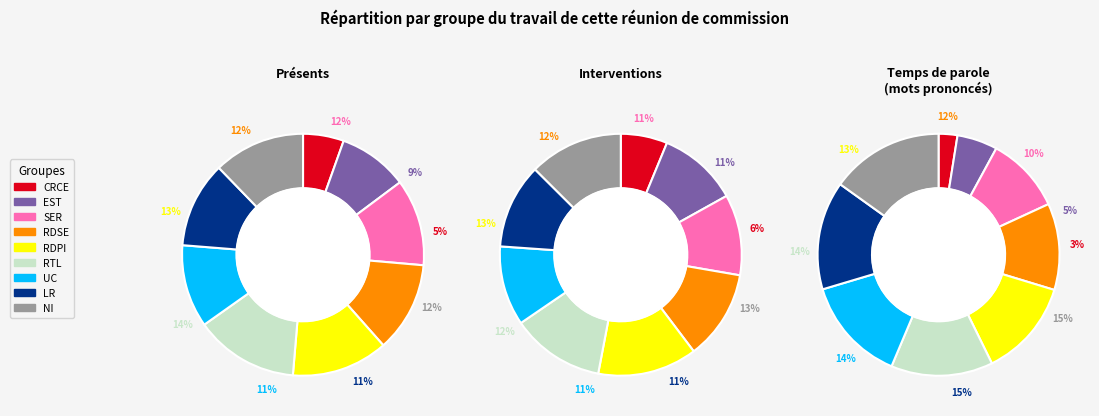

What percentage is NOT represented by 4?

87.1%